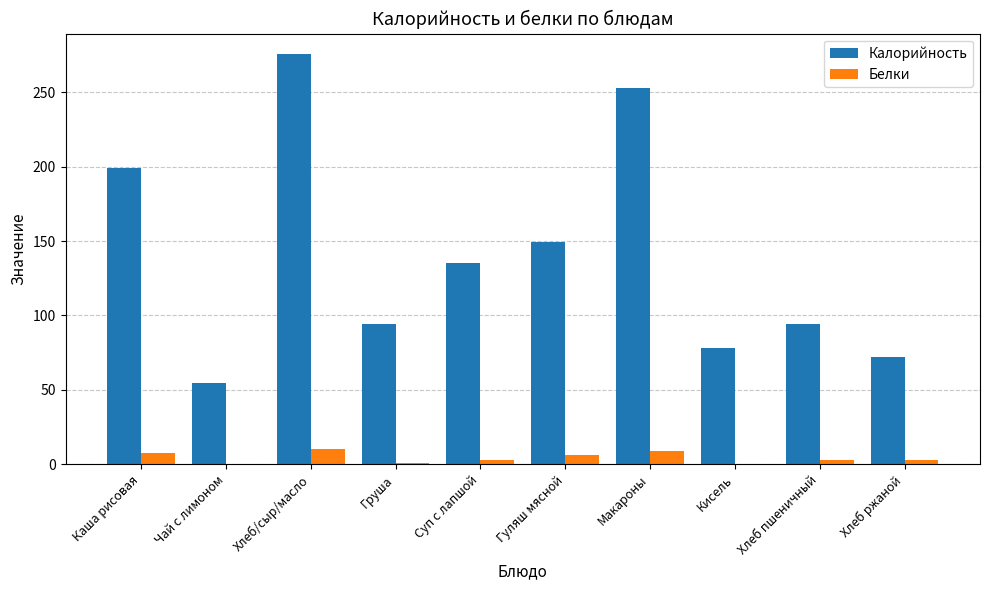

What is the approximate value of Белки at Груша?

0.8